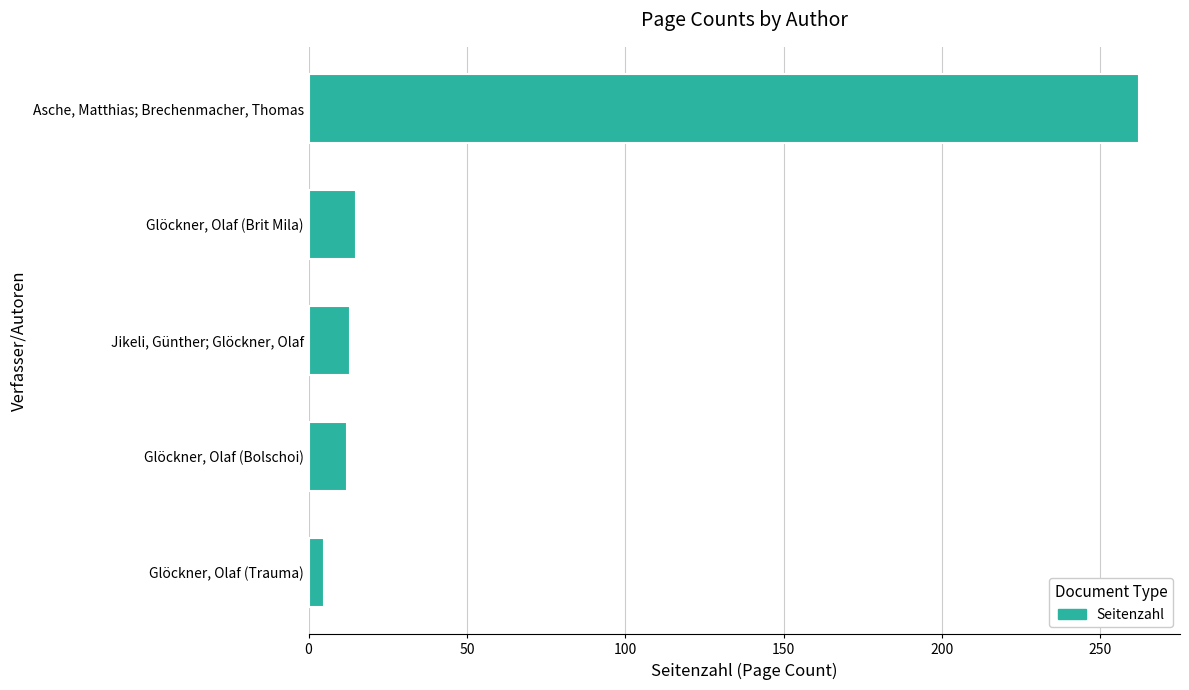

List the labels in order of value, smallest first.

Glöckner, Olaf (Trauma), Glöckner, Olaf (Bolschoi), Jikeli, Günther; Glöckner, Olaf, Glöckner, Olaf (Brit Mila), Asche, Matthias; Brechenmacher, Thomas